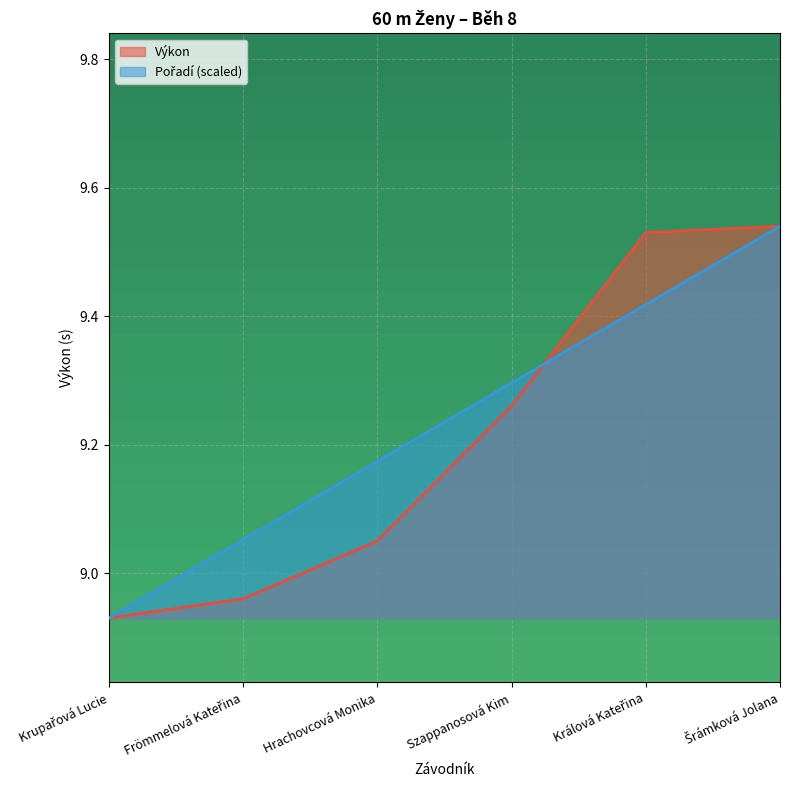

How many data points does each series have?

6